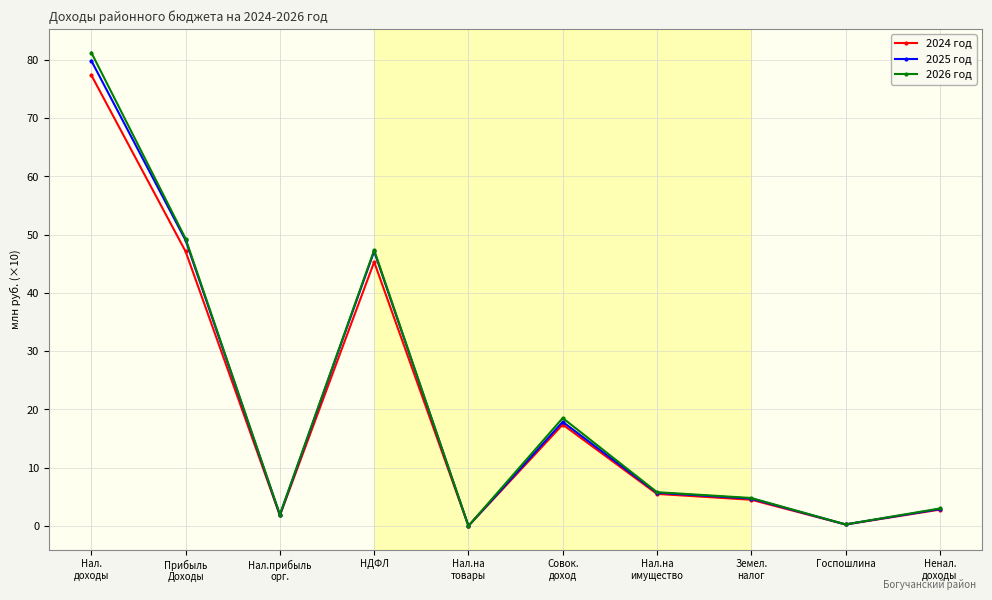

Where is the first local maximum for 2026 год?

НДФЛ